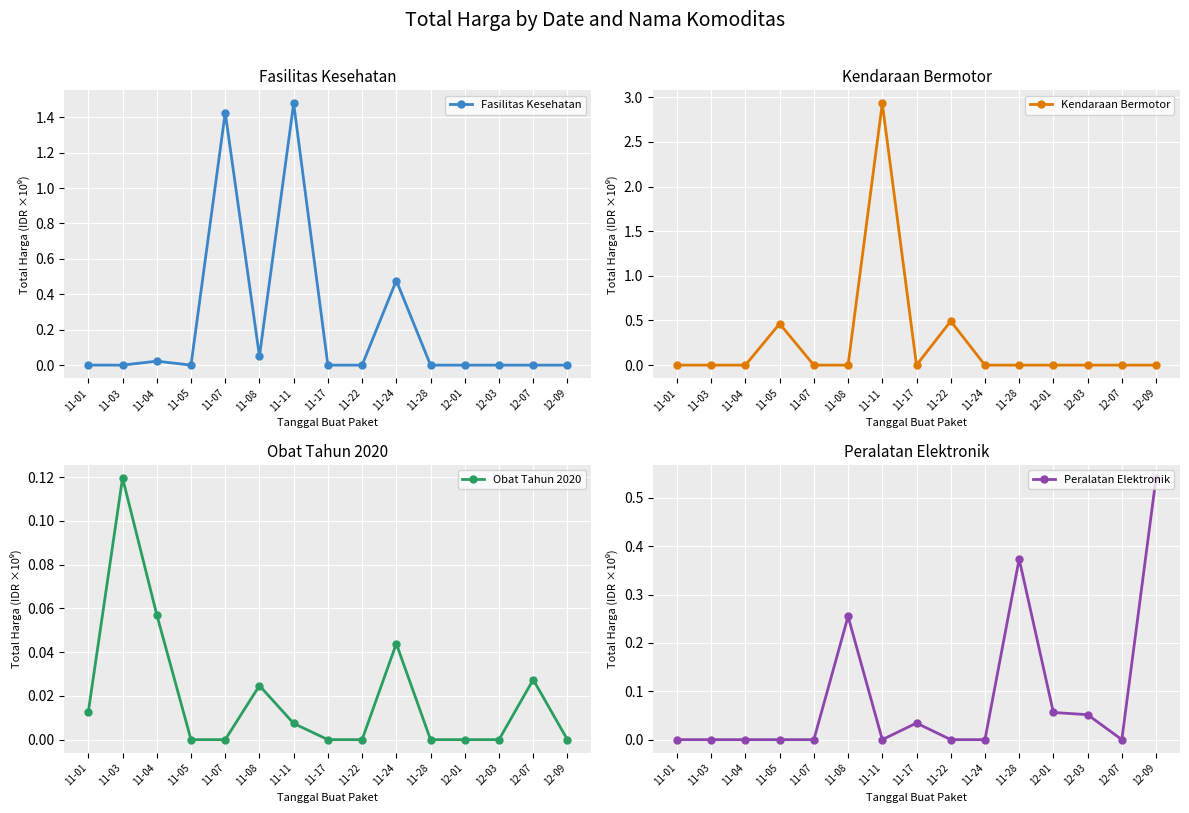

At which category does the chart reach its peak across all series?

11-11